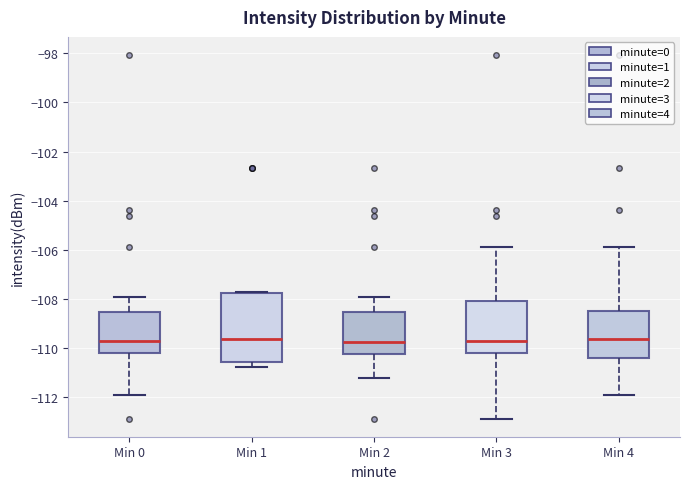

Reading left to right, read every box against the y-axis: the position of its median line, the range the box covers, and the ends of its whiskers. The values are not printed on the chart, so give them approximately, as read against the axis.

Min 0: median -109.8, box -110.2 to -108.6, whiskers -112.0 to -108.0
Min 1: median -109.6, box -110.6 to -107.8, whiskers -110.8 to -107.8
Min 2: median -109.8, box -110.2 to -108.6, whiskers -111.2 to -108.0
Min 3: median -109.8, box -110.2 to -108.0, whiskers -112.8 to -105.8
Min 4: median -109.6, box -110.4 to -108.4, whiskers -112.0 to -105.8